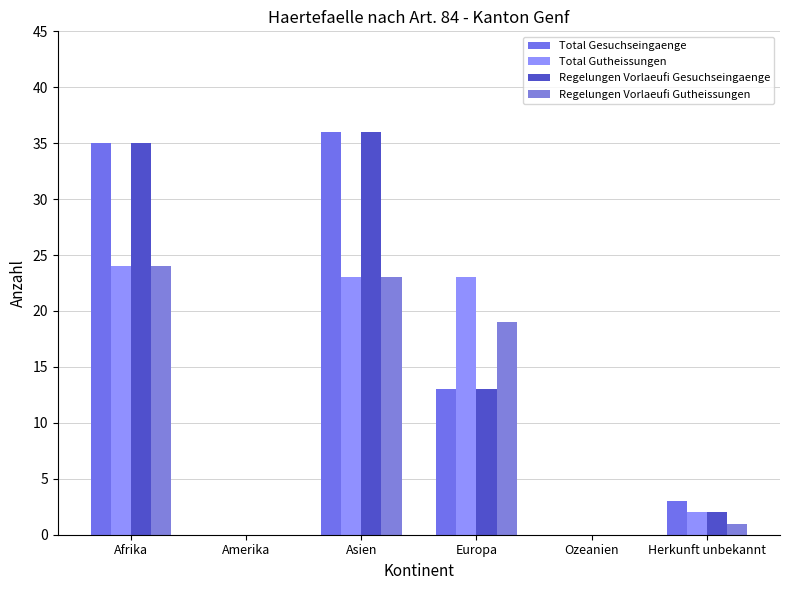

What are all the series names shown in the legend?

Total Gesuchseingaenge, Total Gutheissungen, Regelungen Vorlaeufi Gesuchseingaenge, Regelungen Vorlaeufi Gutheissungen